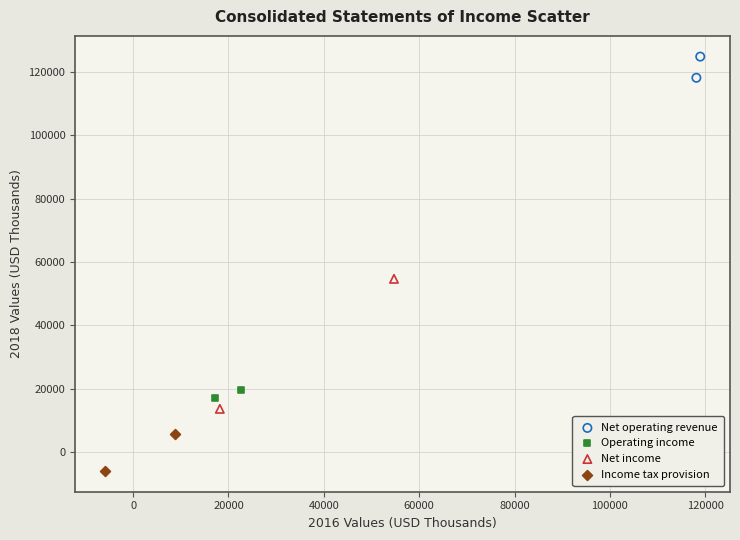

Which series contains the lowest Y value?

Income tax provision